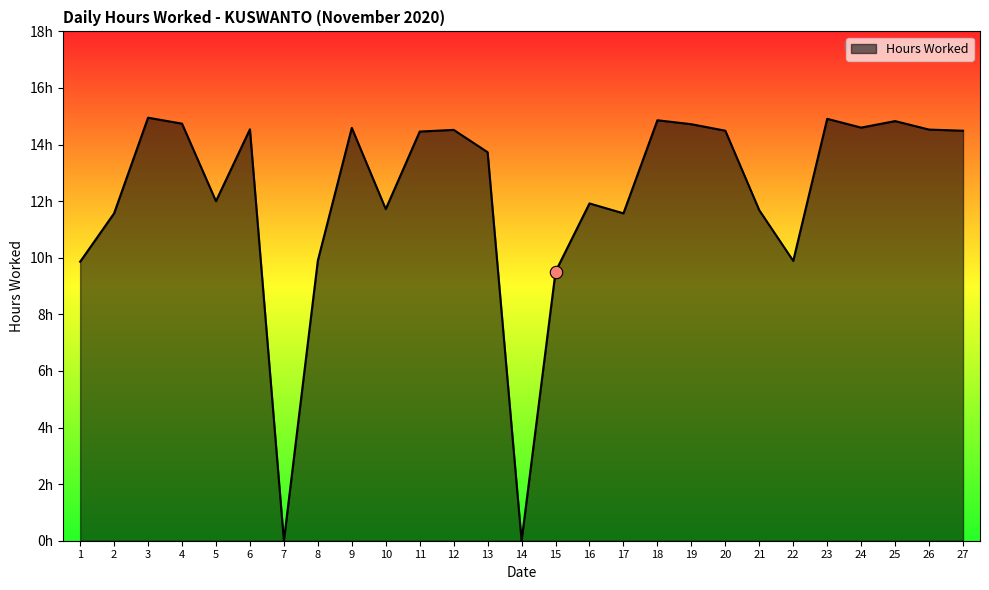

Does the chart have visible grid lines?

No